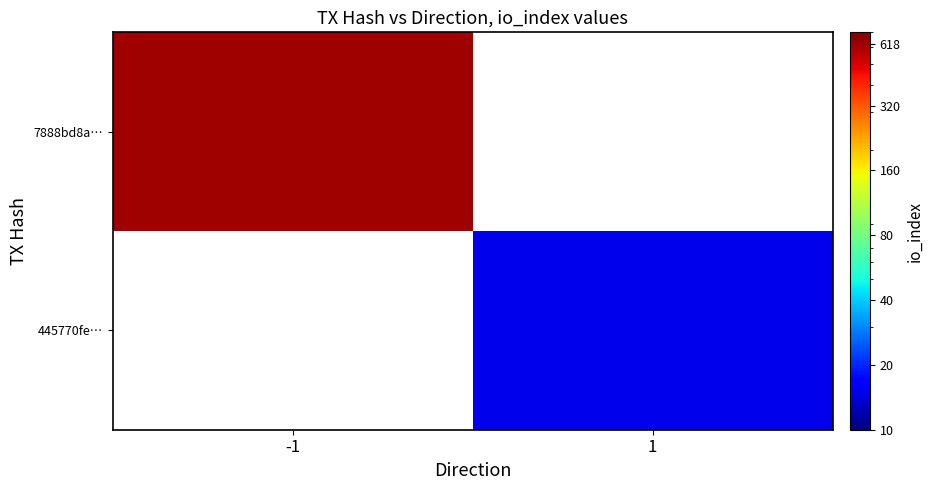

The value of 445770fe… at 1 is 15.0. True or false?

True